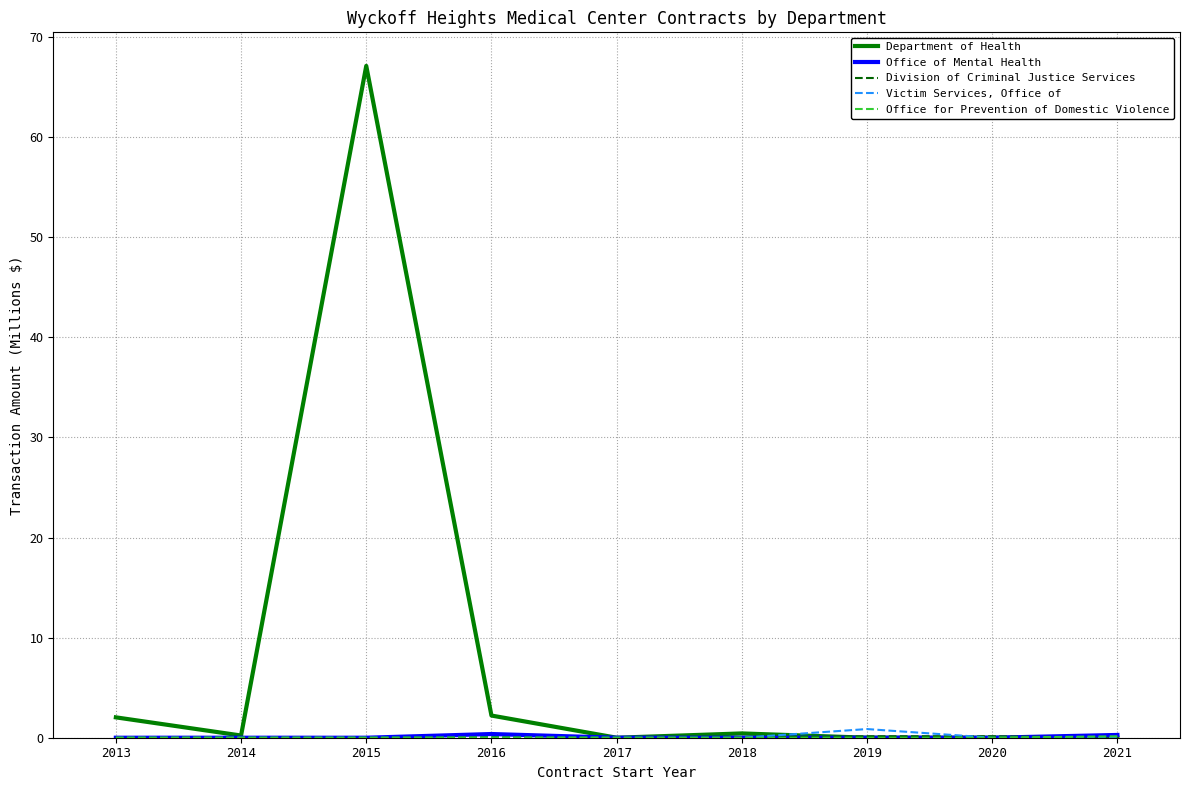

At which category is the sum across all series the highest?

2015